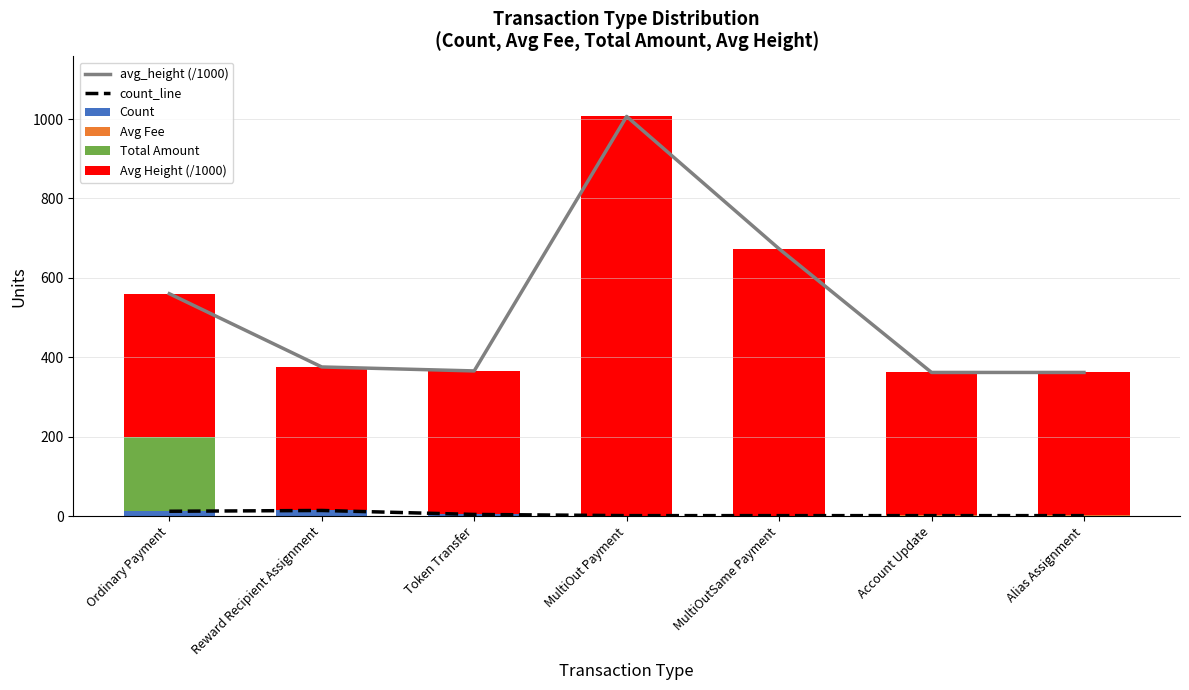

At MultiOutSame Payment, list the series in order from smallest to largest.

Total Amount, Avg Fee, count_line, Count, Avg Height (/1000), avg_height (/1000)